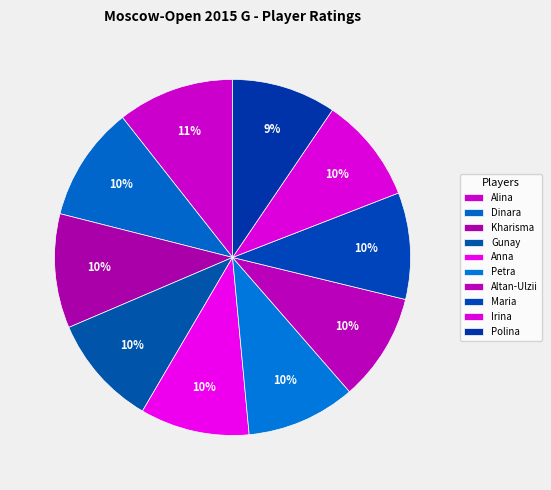

How many segments does this pie chart have?

10